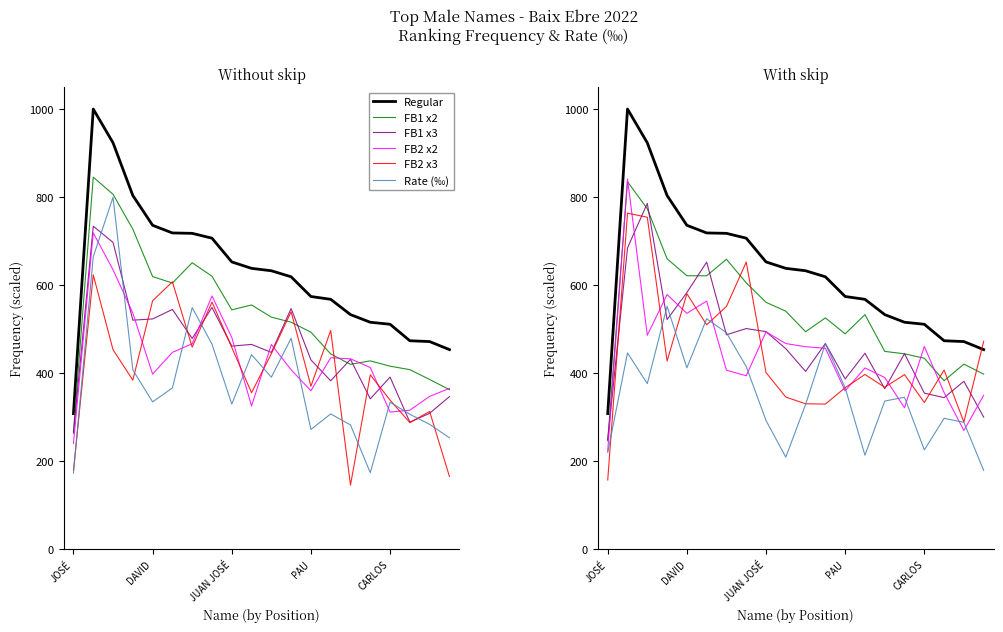

Does the chart have visible grid lines?

No